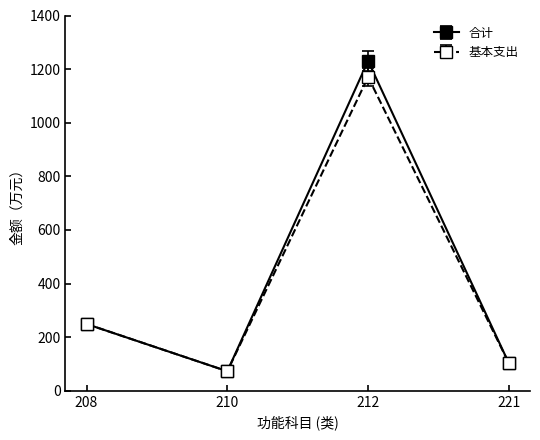

What is the total value across all series at 210?

145.3